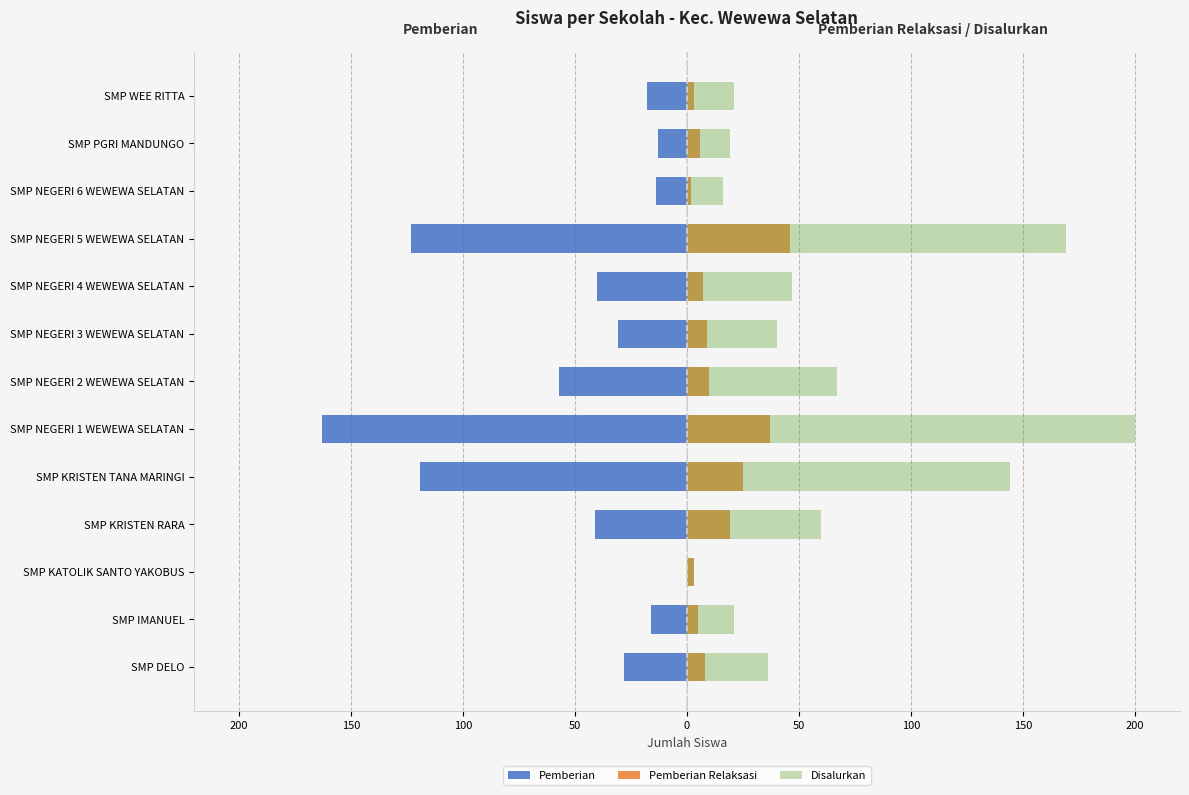

At SMP NEGERI 3 WEWEWA SELATAN, list the series in order from smallest to largest.

Pemberian, Pemberian Relaksasi, Disalurkan